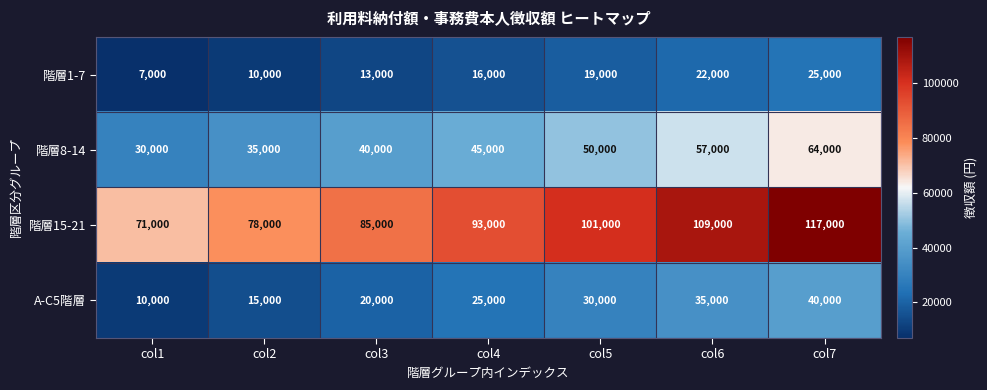

At how many categories does at least one series exceed 39600?

7